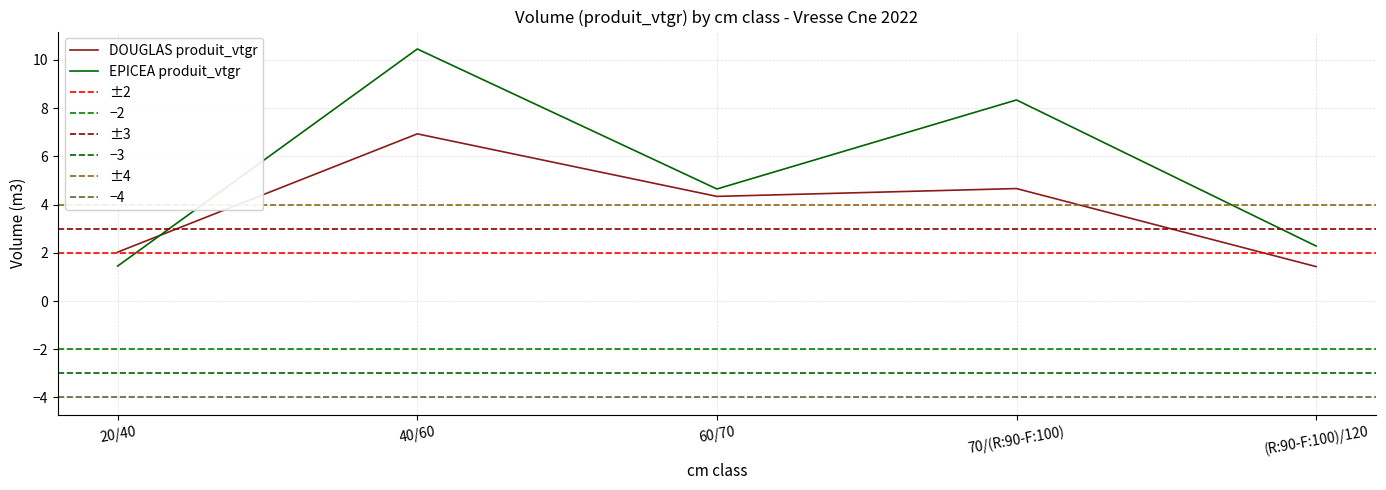

At which label is DOUGLAS produit_vtgr closest to 4?

60/70